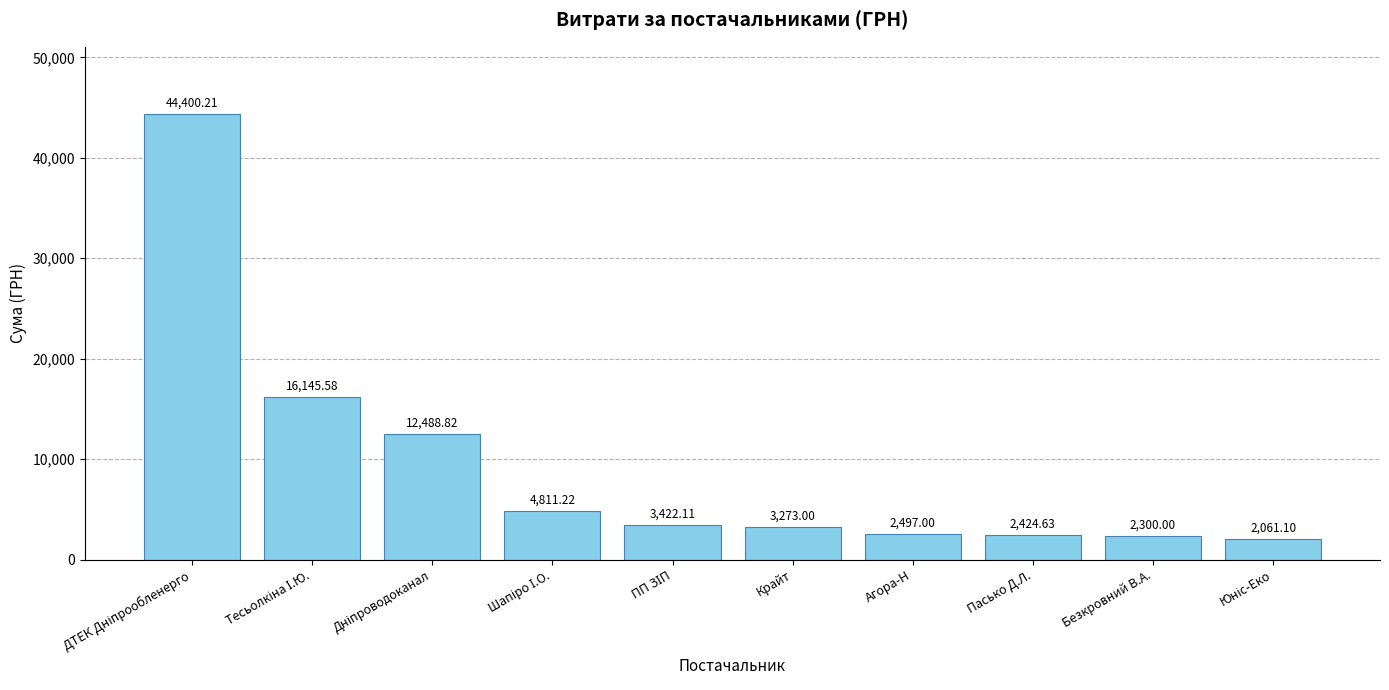

Which has a higher value, Пасько Д.Л. or Безкровний В.А.?

Пасько Д.Л.